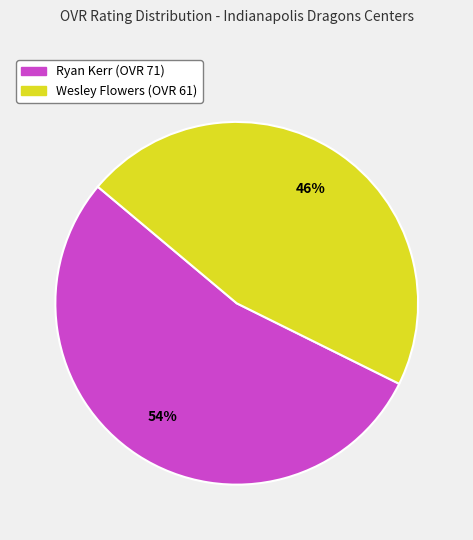

Does Ryan Kerr account for over 50% of the chart?

Yes